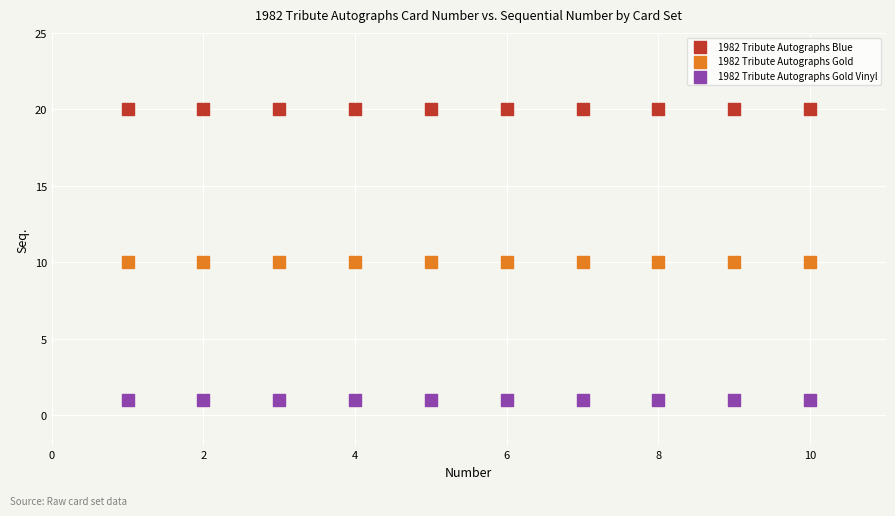

Which series reaches the minimum Y coordinate?

1982 Tribute Autographs Gold Vinyl